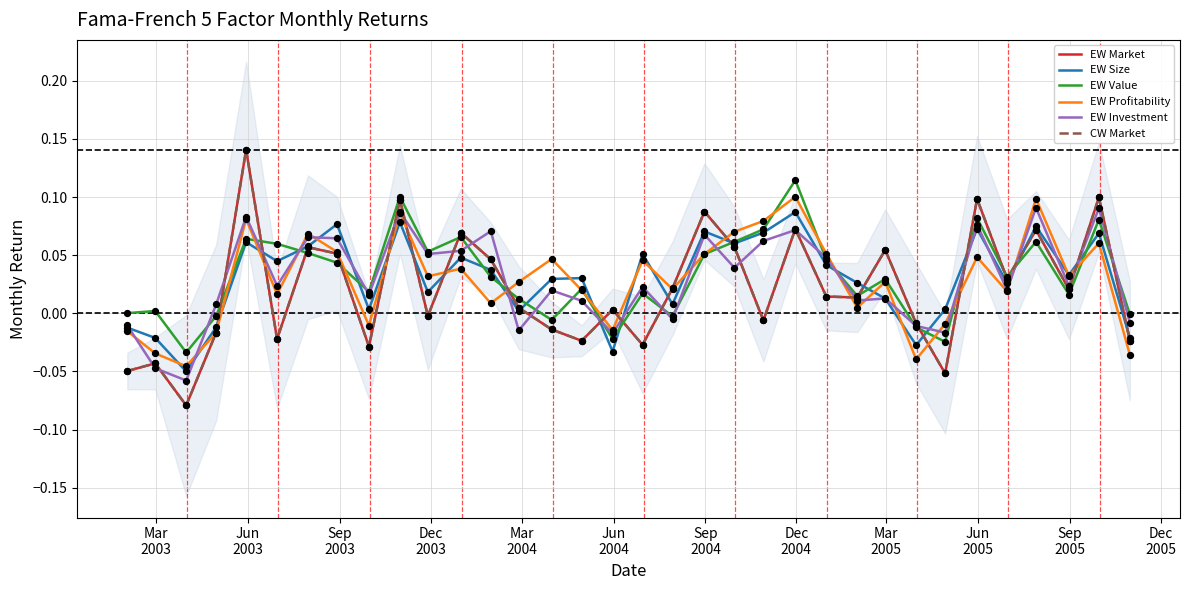

Which series contains the highest Y value?

EW Market